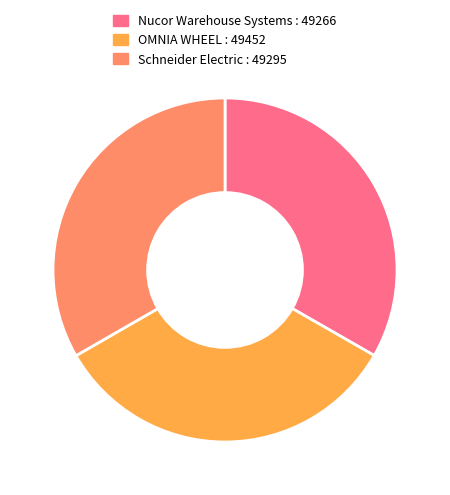

Is there any slice that represents more than half of the pie?

No